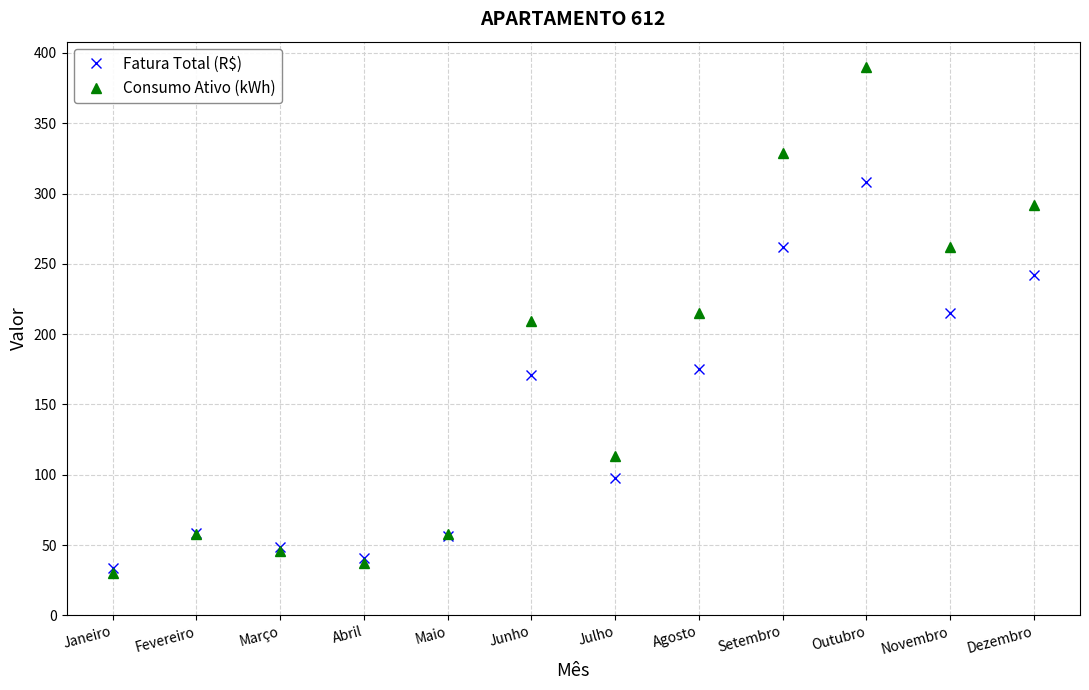

Is the value of Fatura Total (R$) at Março greater than the value of Consumo Ativo (kWh) at Dezembro?

No